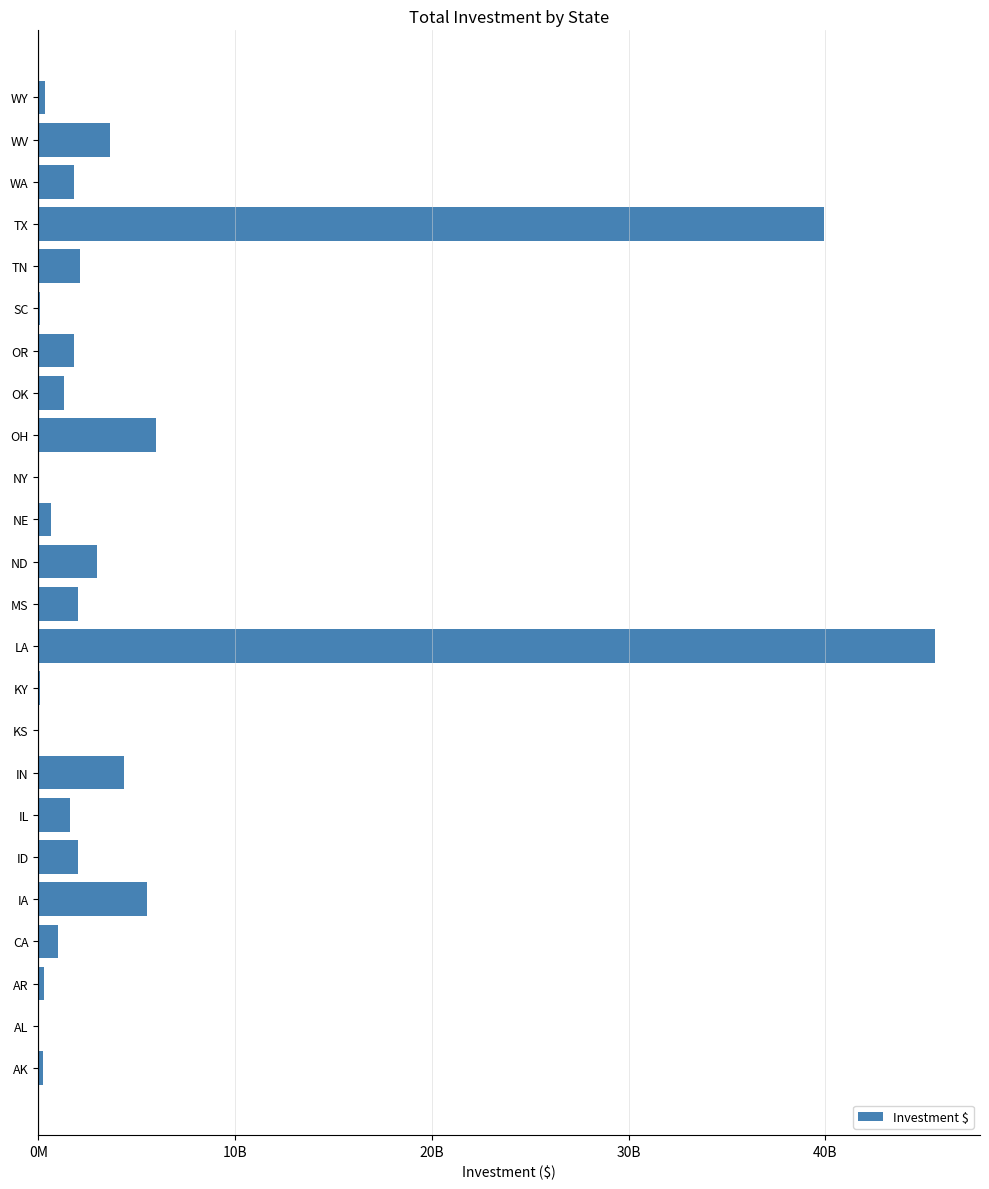

Are the bars horizontal?

Yes